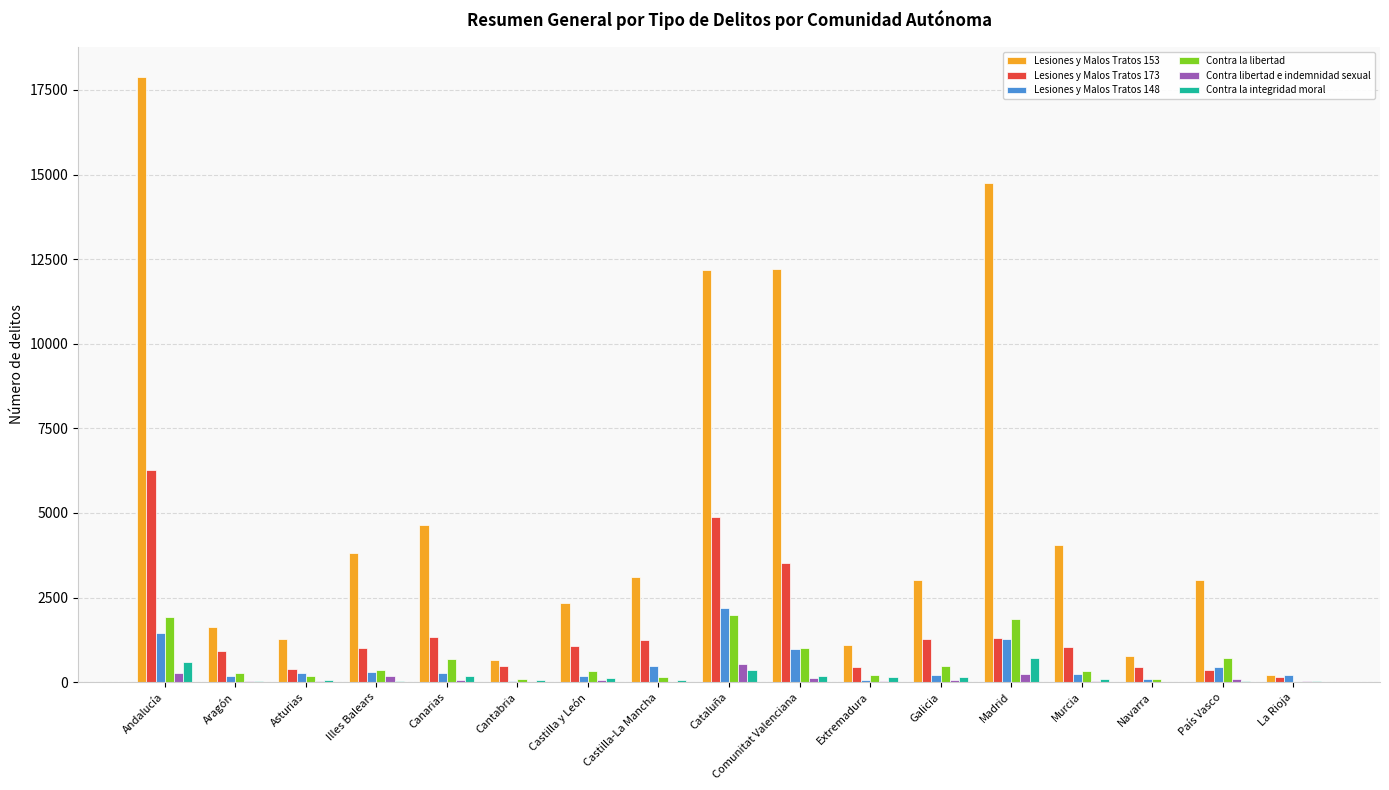

The Lesiones y Malos Tratos 153 series shows 2545 at Murcia. True or false?

False